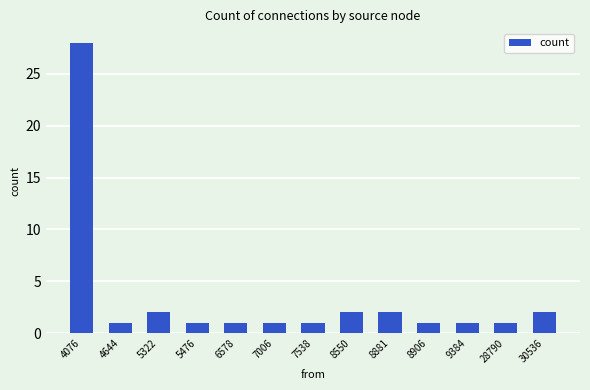

What is the value of the 9th bar from the left?

2